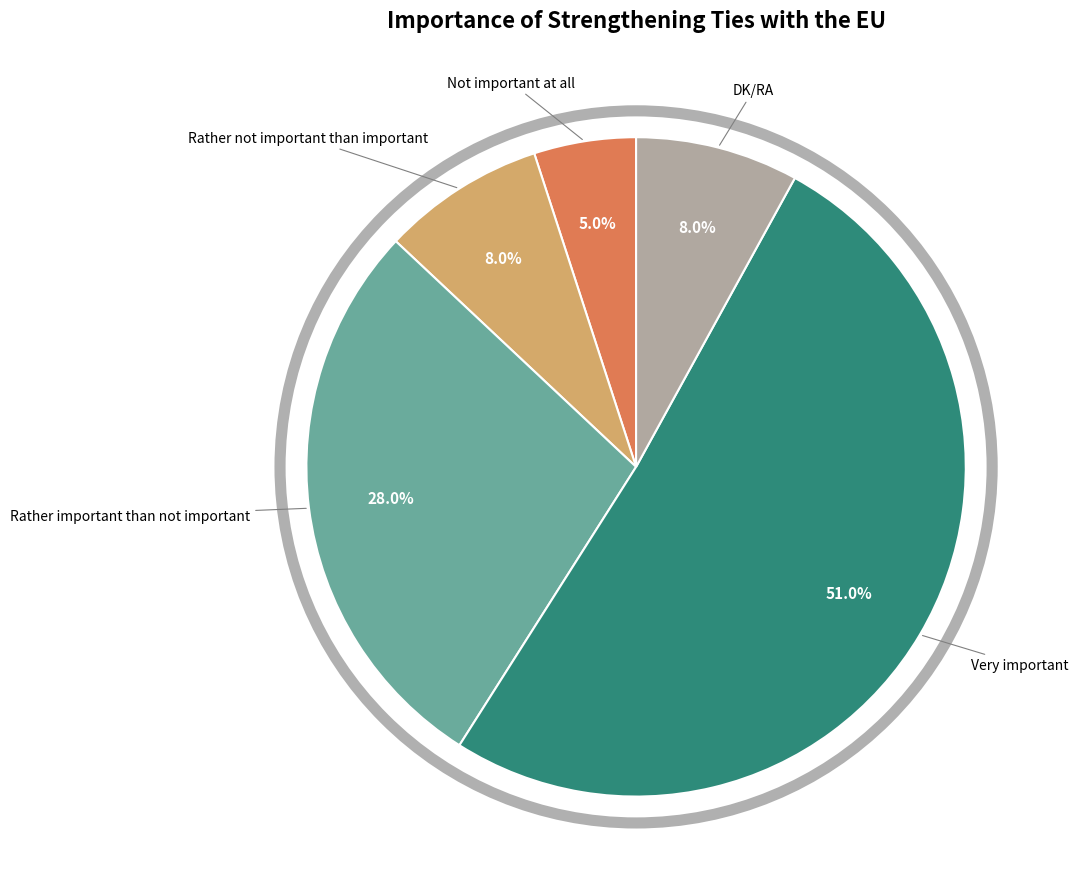

Do Very important and DK/RA together represent more than half of the pie?

Yes